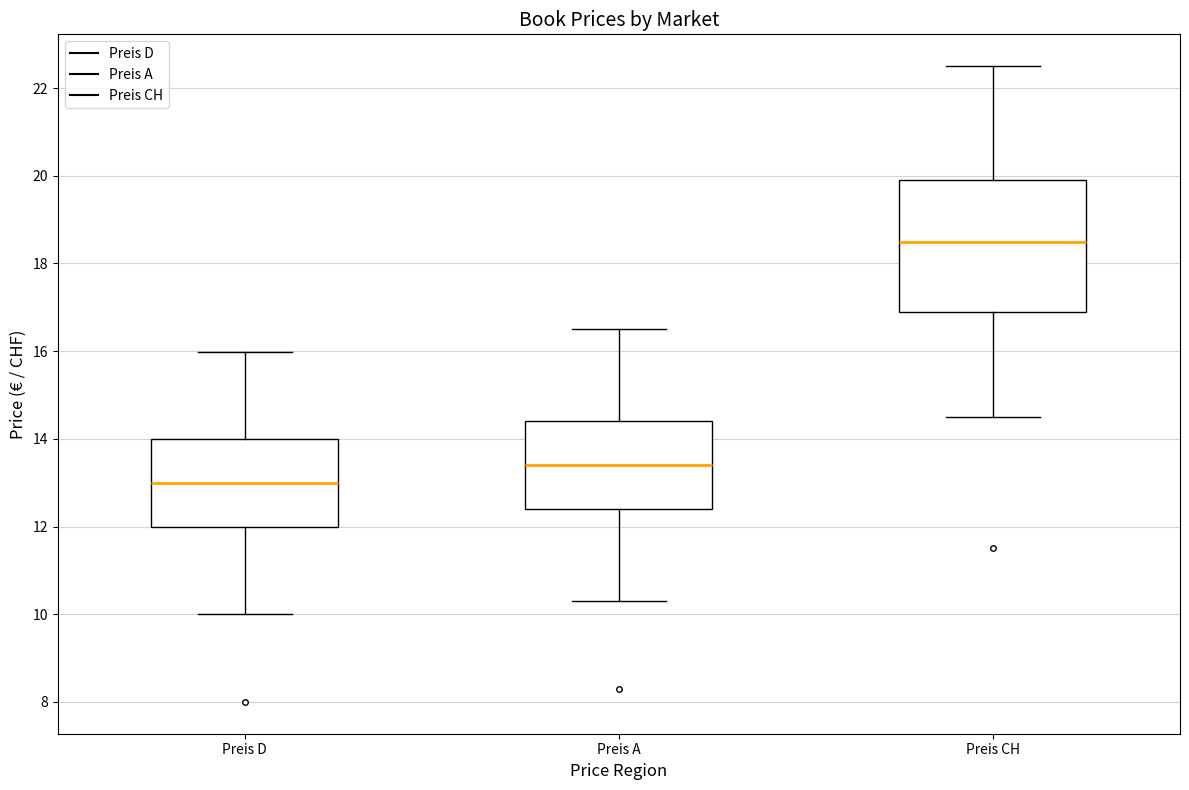

Where is the lower edge of the box for Preis D on the y-axis? The values are not printed on the chart, so give them approximately, as read against the axis.

12.0